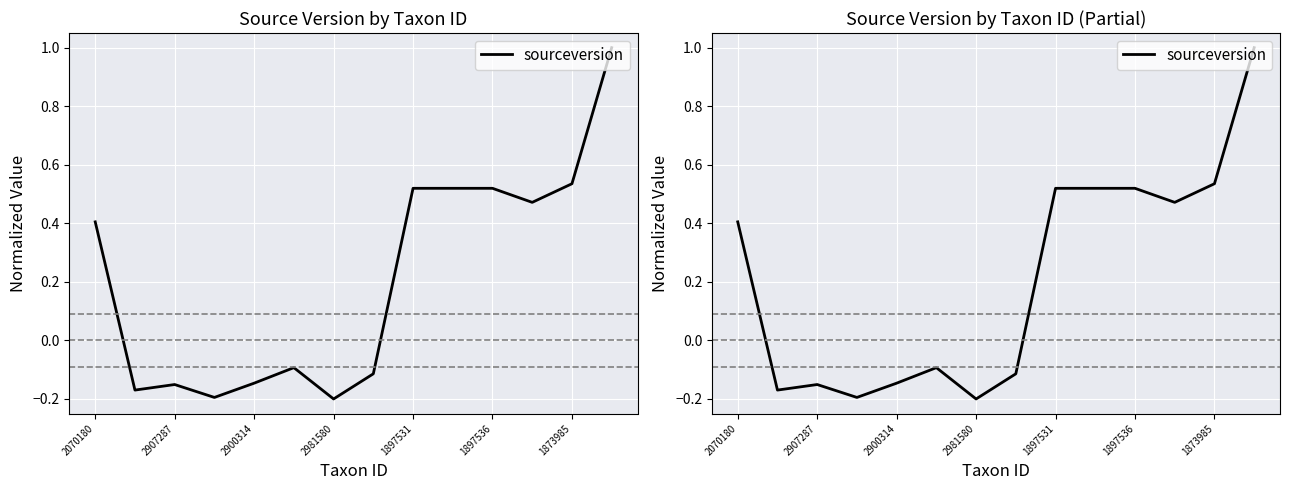

What is the label of the 11th point from the right?

2981580